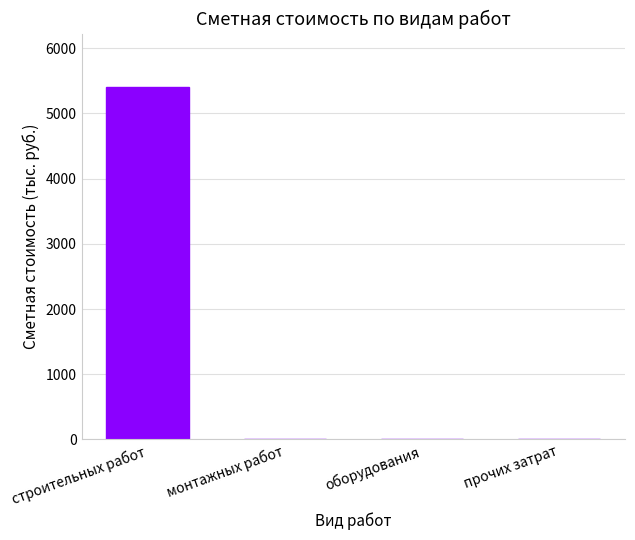

The value at монтажных работ is 0.0. True or false?

True